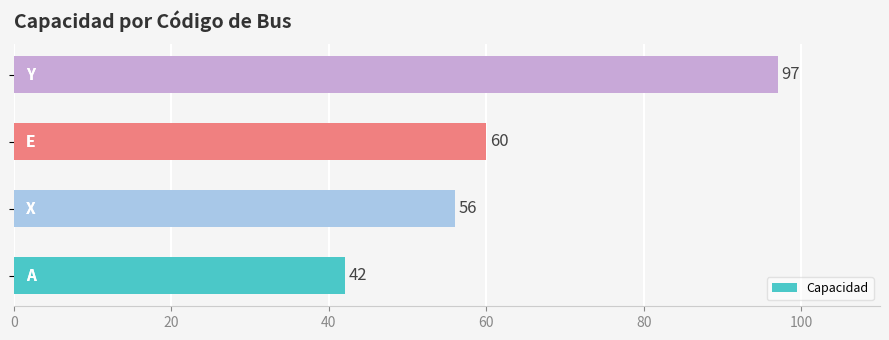

What is the smallest value displayed?

42